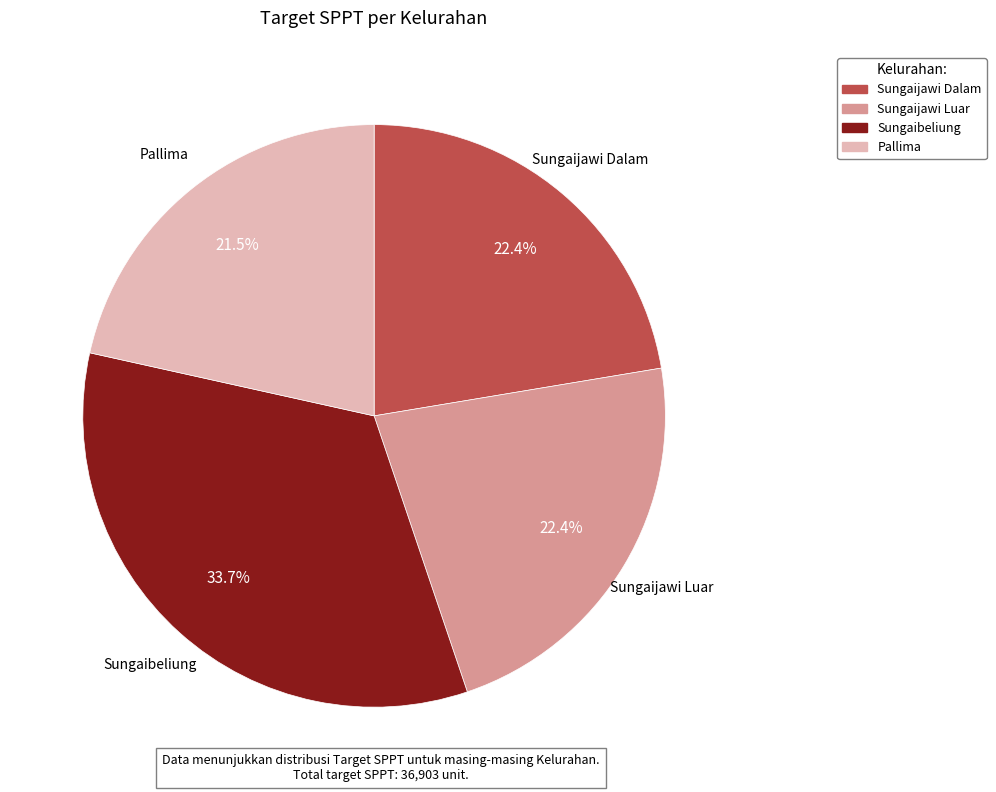

Which has a higher value, Pallima or Sungaibeliung?

Sungaibeliung